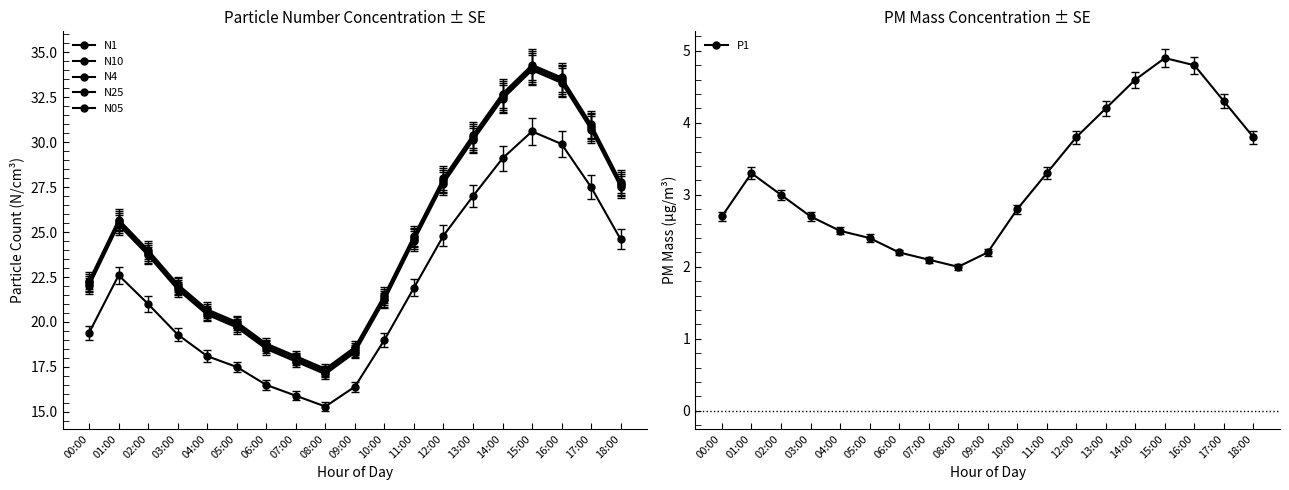

How many values in the N25 series exceed 23?

10